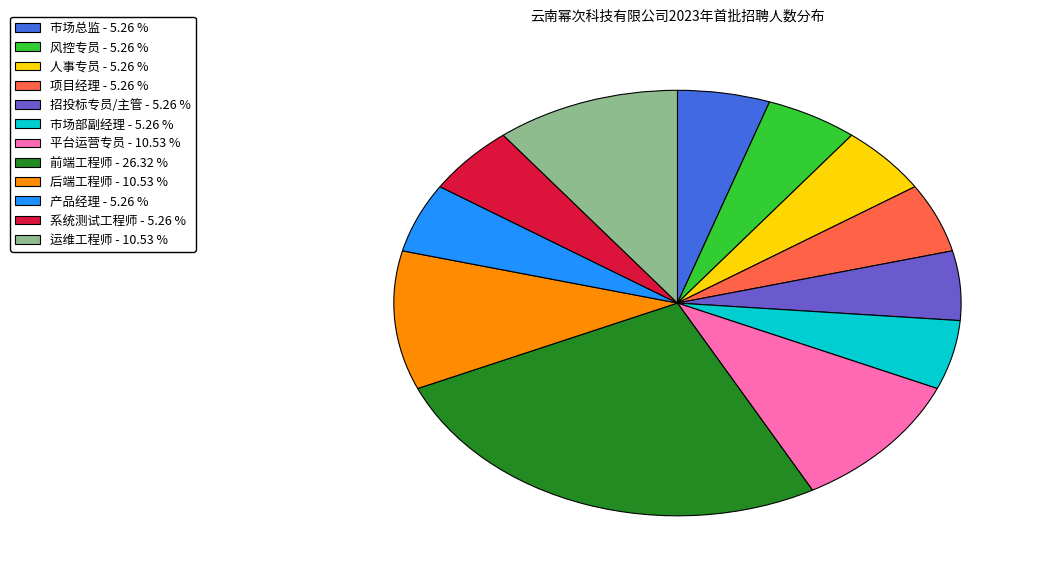

What is the ratio of the value at 运维工程师 to the value at 市场部副经理?

2.0